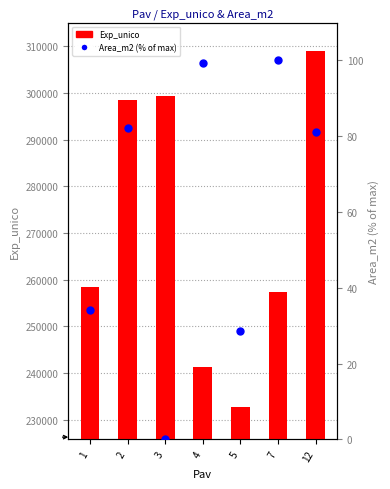

Which series contains the lowest Y value?

Area_m2